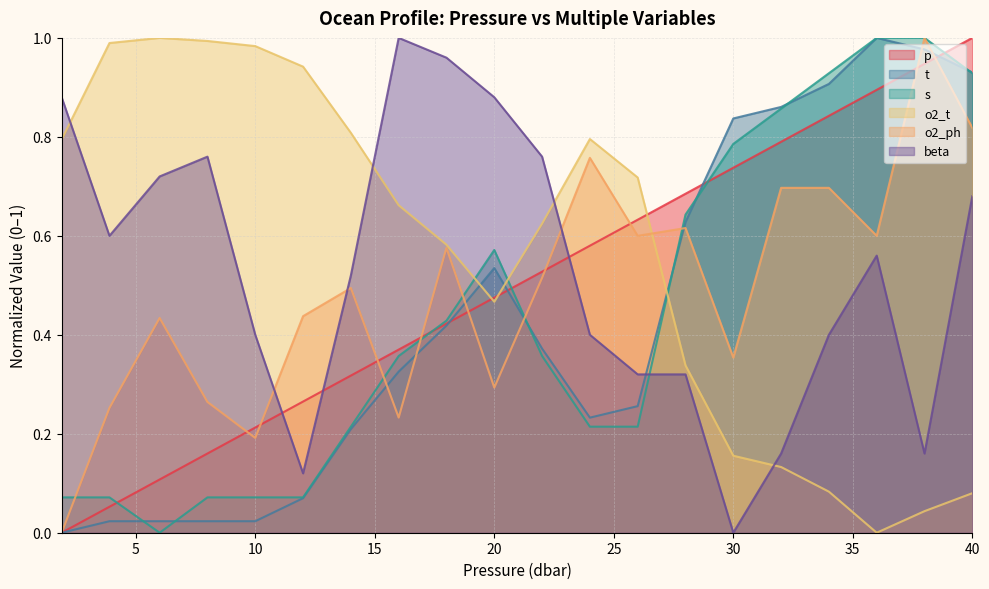

What is the difference between the maximum and minimum values in the o2_t series?

1.0